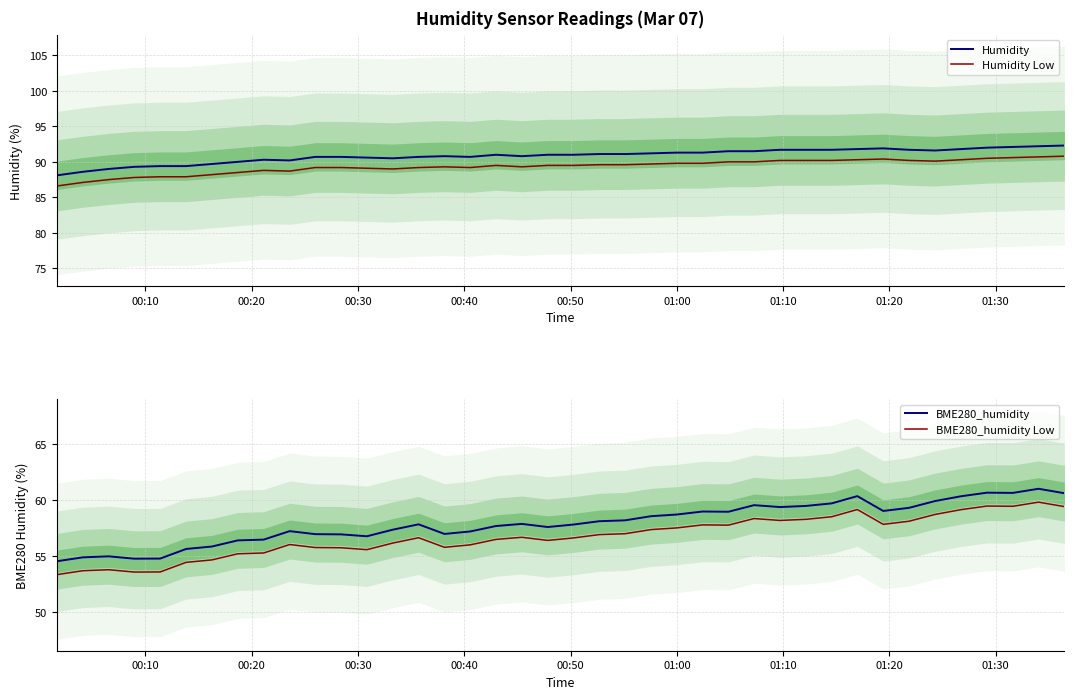

True or false: BME280_humidity Low and Humidity Low intersect in this chart.

False